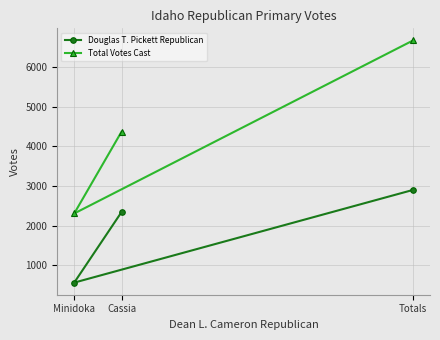

The Douglas T. Pickett Republican series shows 2900 at Totals. True or false?

True